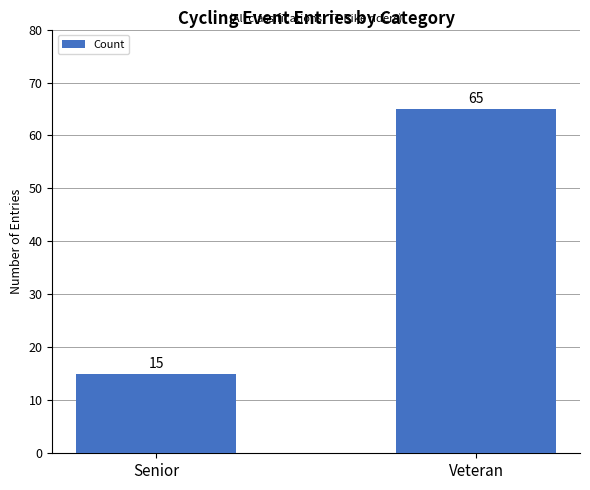

What is the greatest value displayed?

65